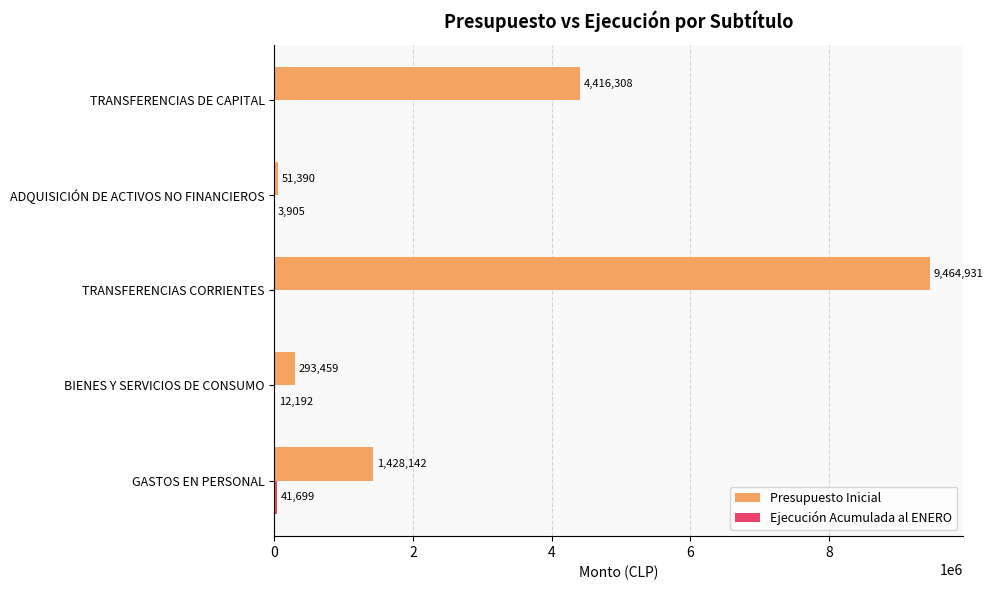

Which series has the widest spread of values?

Presupuesto Inicial